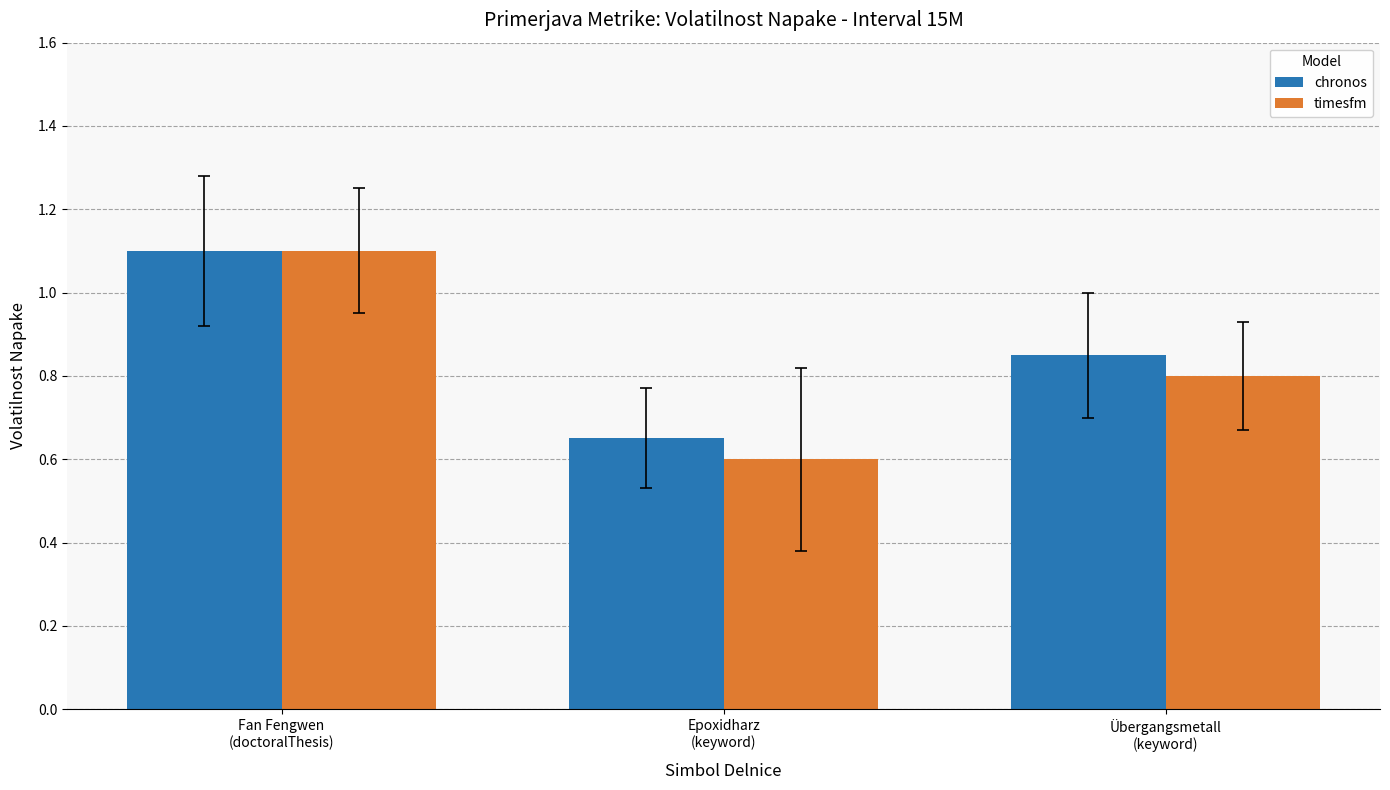

How many data points does each series have?

3